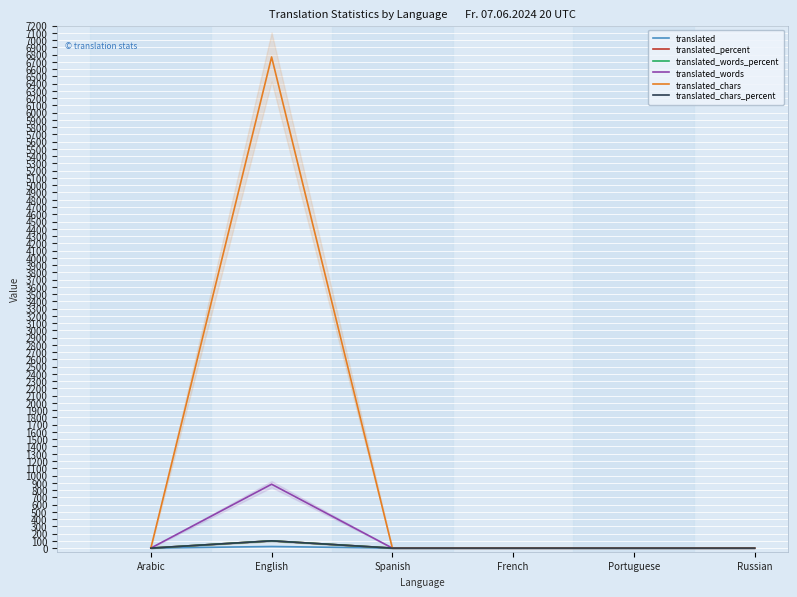

What is the average value of the translated_percent series?

17